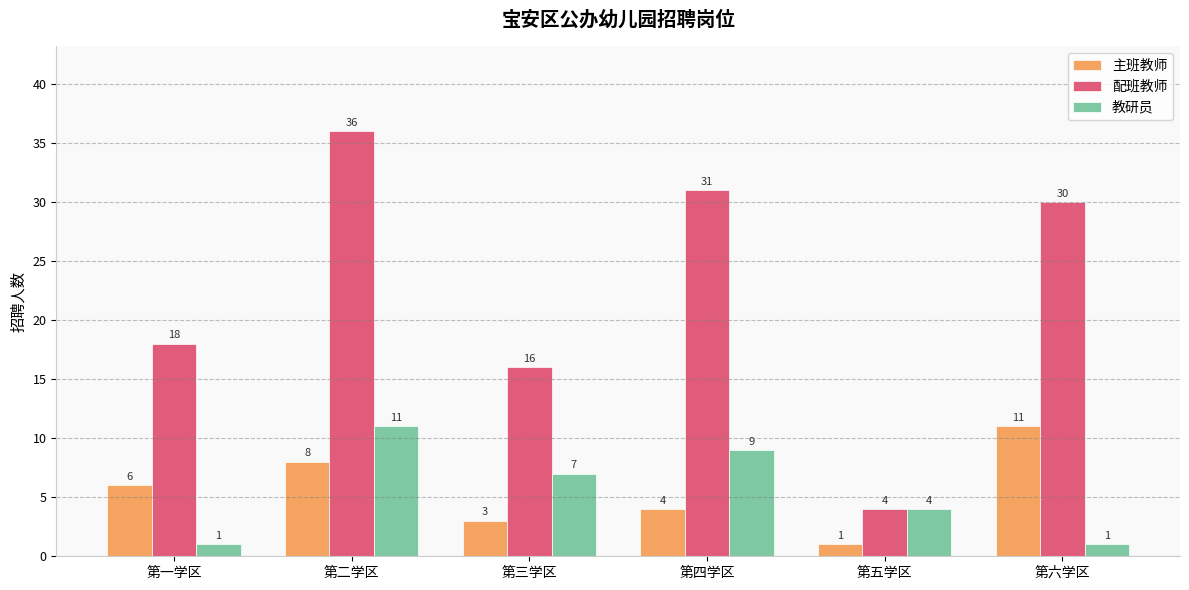

Rank the categories by 主班教师 value from highest to lowest.

第六学区, 第二学区, 第一学区, 第四学区, 第三学区, 第五学区